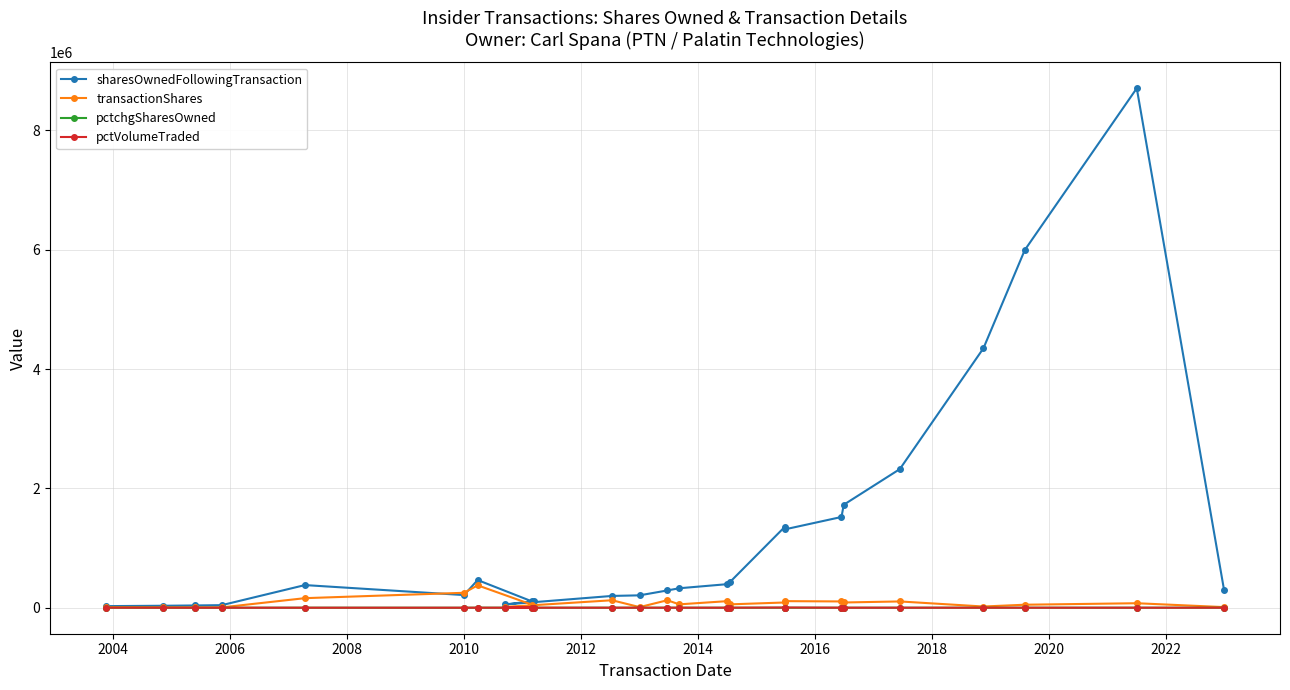

Which series has the largest range (max minus min)?

sharesOwnedFollowingTransaction